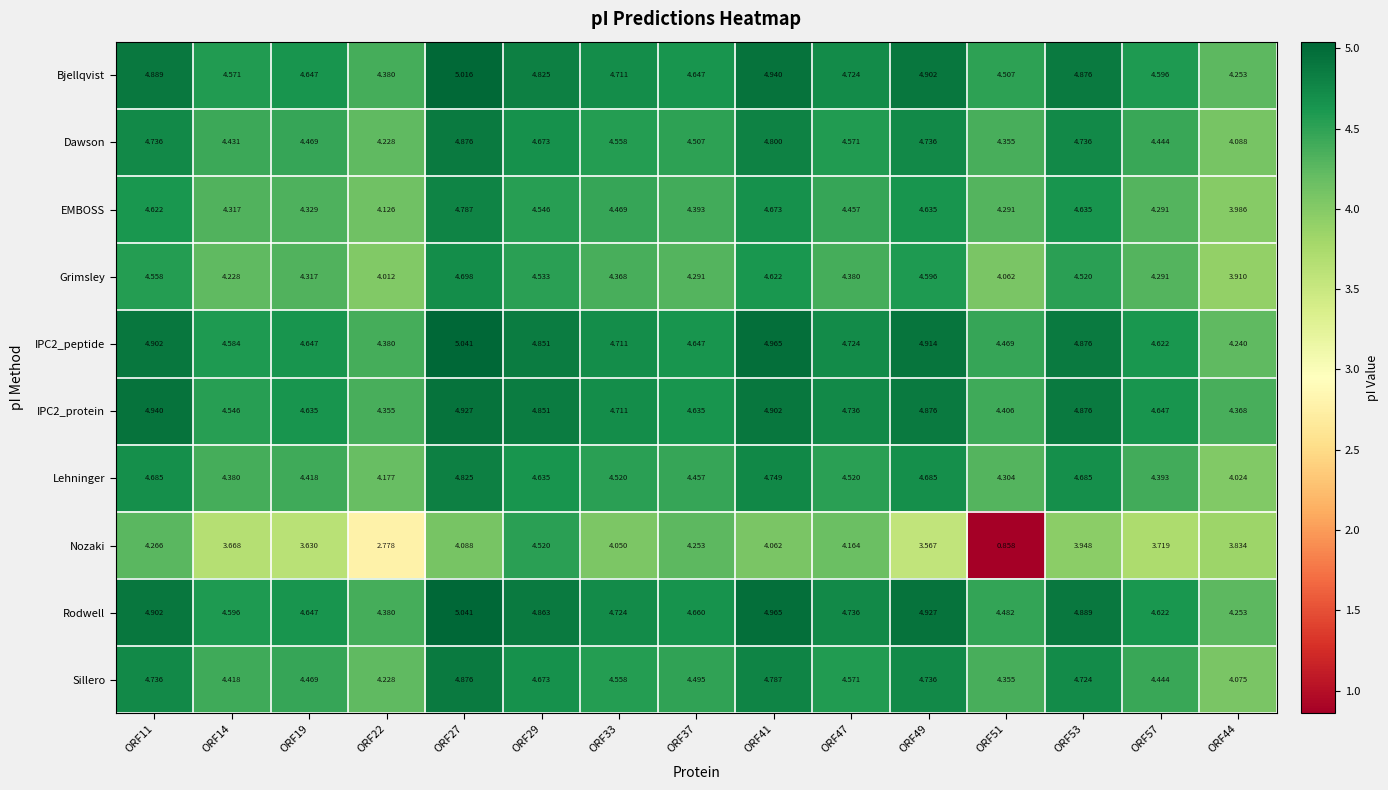

Between ORF14 and ORF47, which series saw the biggest shift?

Nozaki